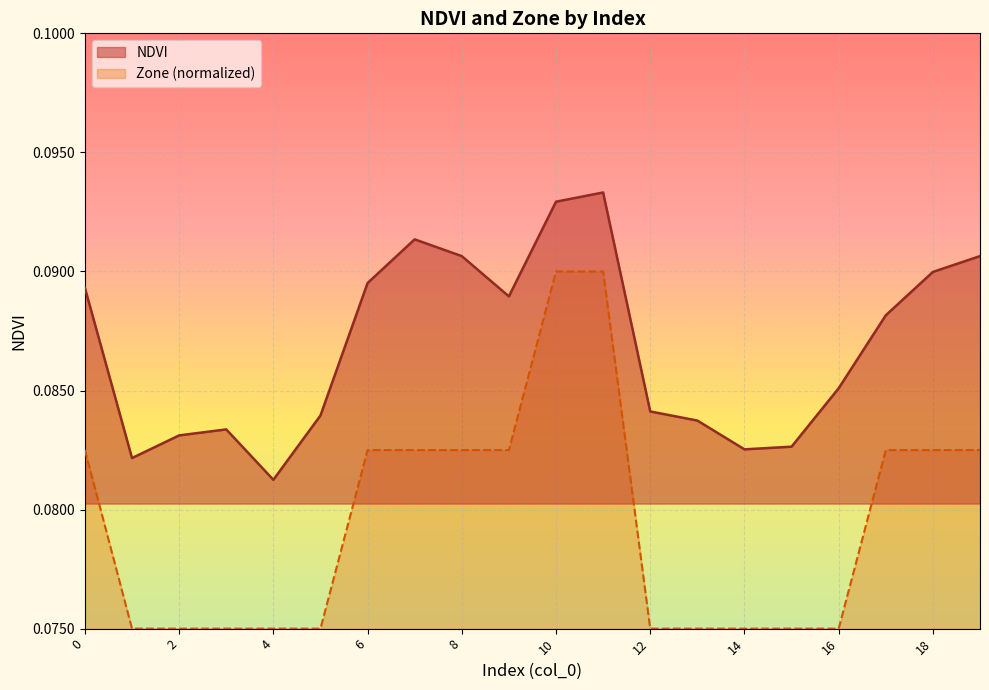

Reading right to left, what are all the values shown in this chart?

NDVI: 19=0.1	18=0.1	17=0.1	16=0.1	15=0.1	14=0.1	13=0.1	12=0.1	11=0.1	10=0.1	9=0.1	8=0.1	7=0.1	6=0.1	5=0.1	4=0.1	3=0.1	2=0.1	1=0.1	0=0.1
Zone: 19=0.1	18=0.1	17=0.1	16=0.1	15=0.1	14=0.1	13=0.1	12=0.1	11=0.1	10=0.1	9=0.1	8=0.1	7=0.1	6=0.1	5=0.1	4=0.1	3=0.1	2=0.1	1=0.1	0=0.1